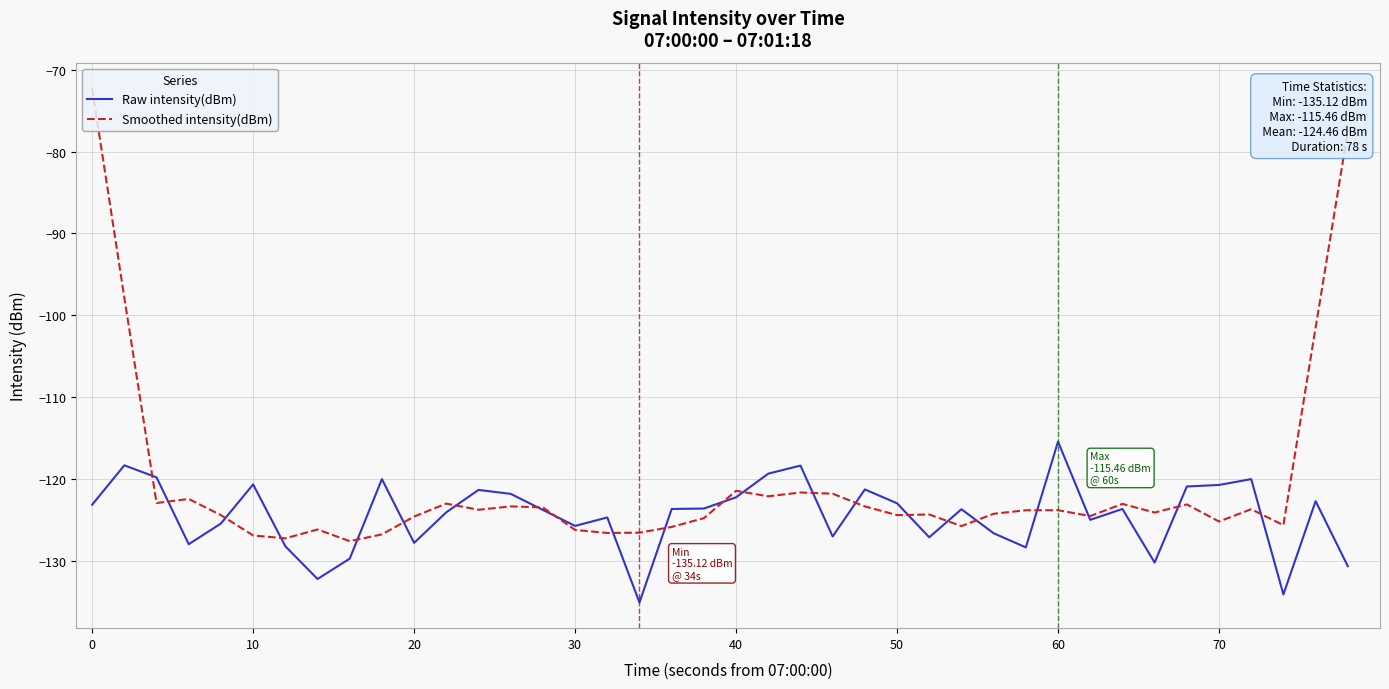

What is the average value?

-124.5